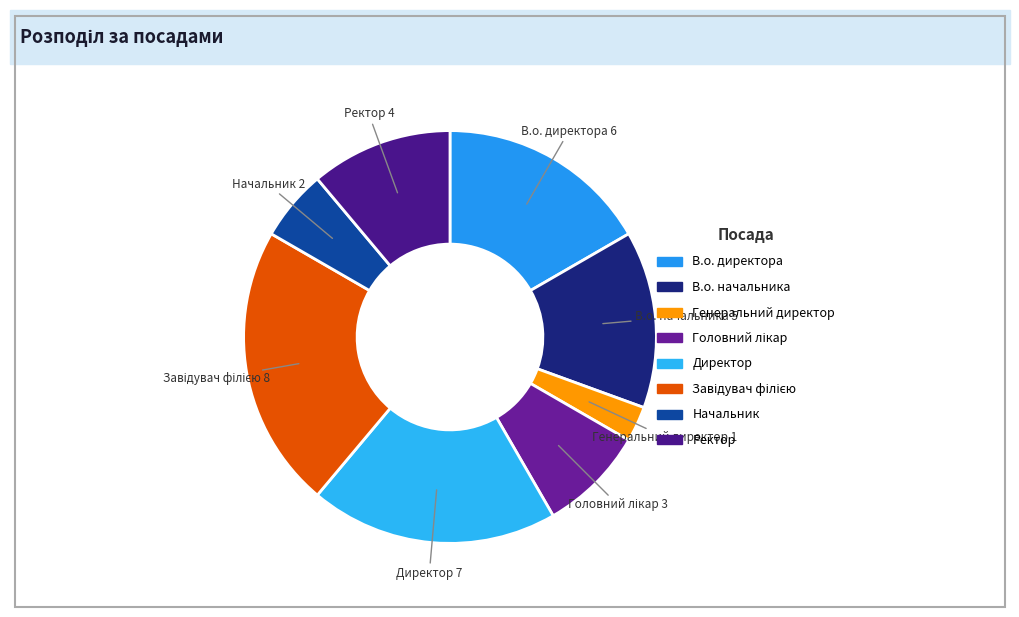

Is it true that В.о. директора is 7% of the pie?

False